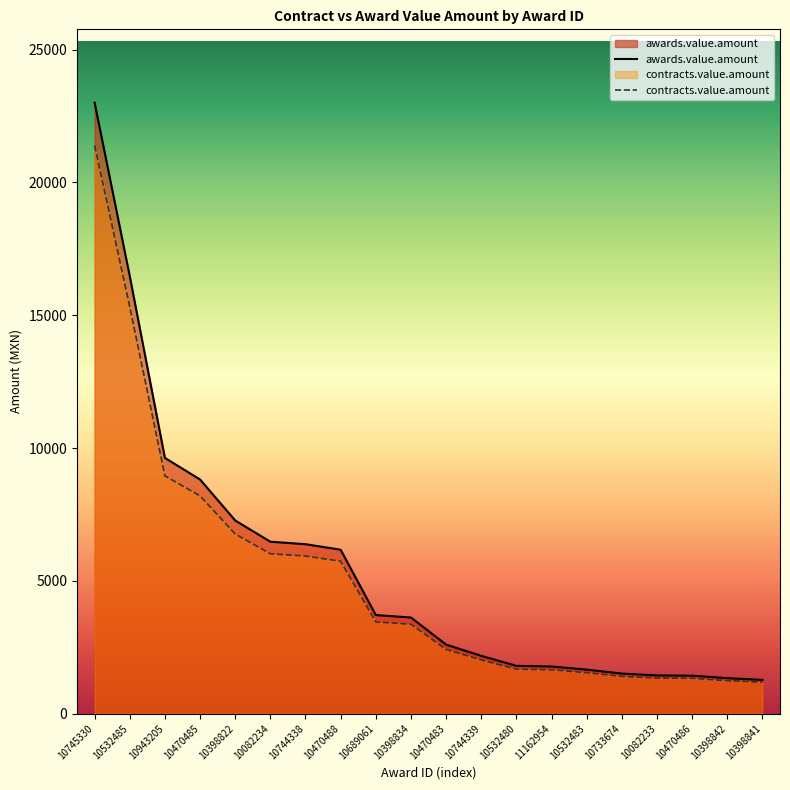

True or false: awards.value.amount has a value of 1882.4 at 10470486.

False